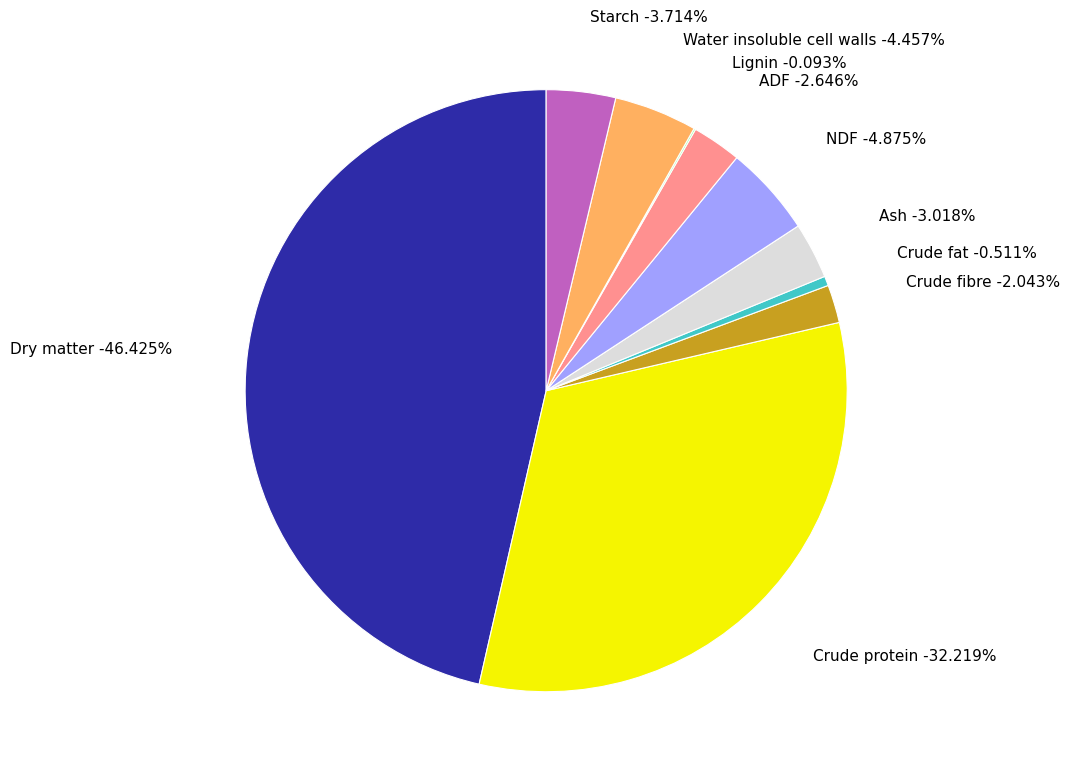

The Crude protein slice represents 32% of the pie. True or false?

True